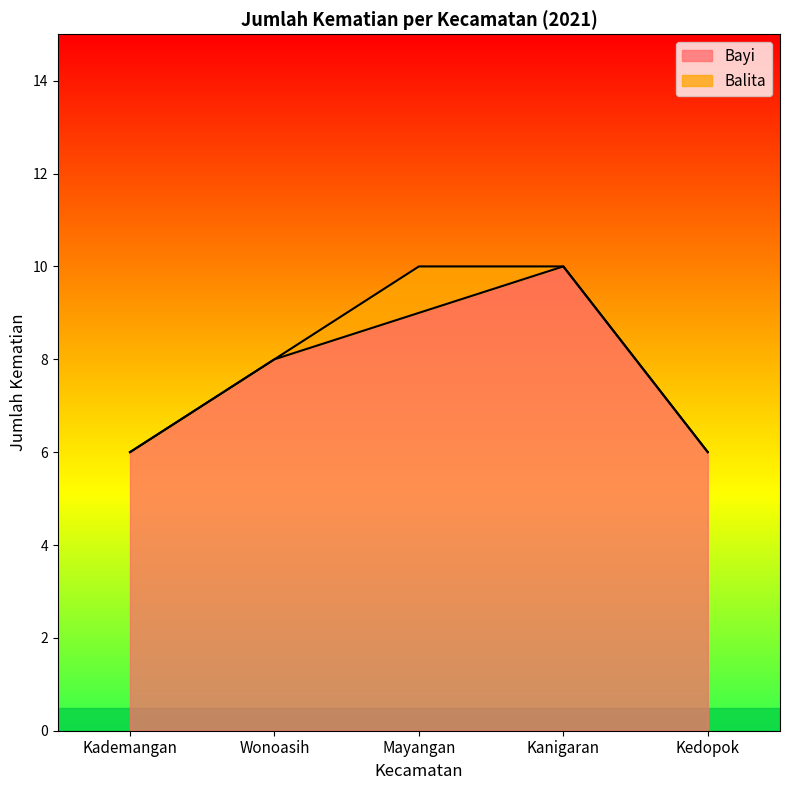

Between Kedopok and Kanigaran, which is larger?

Kanigaran